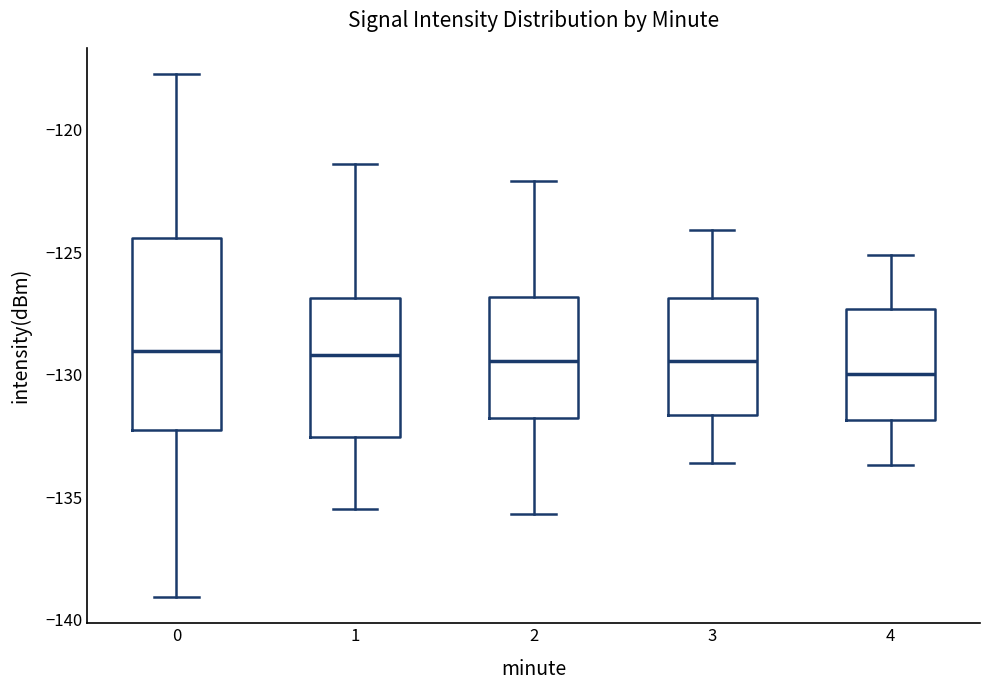

Reading left to right, transcribe this box plot: for each box, give where its median line is, the range the box spans, and where its two whiskers end, as read against the y-axis. The values are not printed on the chart, so give them approximately, as read against the axis.

0: median -129.0, box -132.0 to -124.5, whiskers -139.0 to -117.5
1: median -129.0, box -132.5 to -127.0, whiskers -135.5 to -121.5
2: median -129.5, box -132.0 to -127.0, whiskers -135.5 to -122.0
3: median -129.5, box -131.5 to -127.0, whiskers -133.5 to -124.0
4: median -130.0, box -132.0 to -127.5, whiskers -133.5 to -125.0